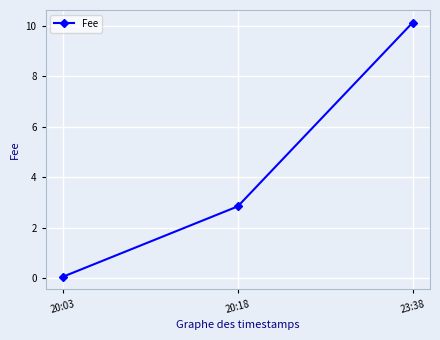

Reading left to right, what are all the values shown in this chart?

20:03=0.1	20:18=2.9	23:38=10.1